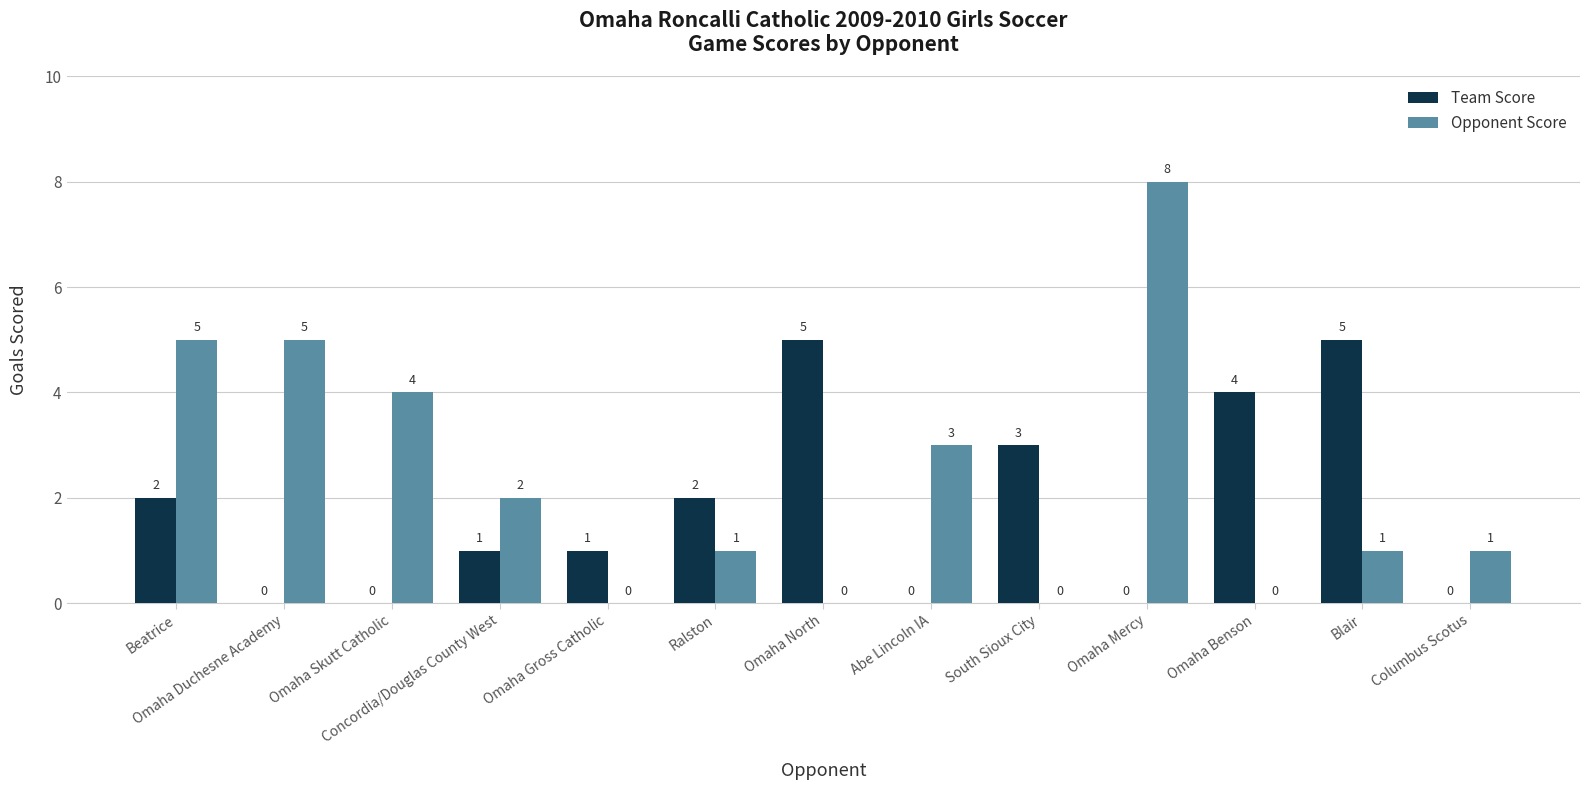

Count the number of data series in this chart.

2